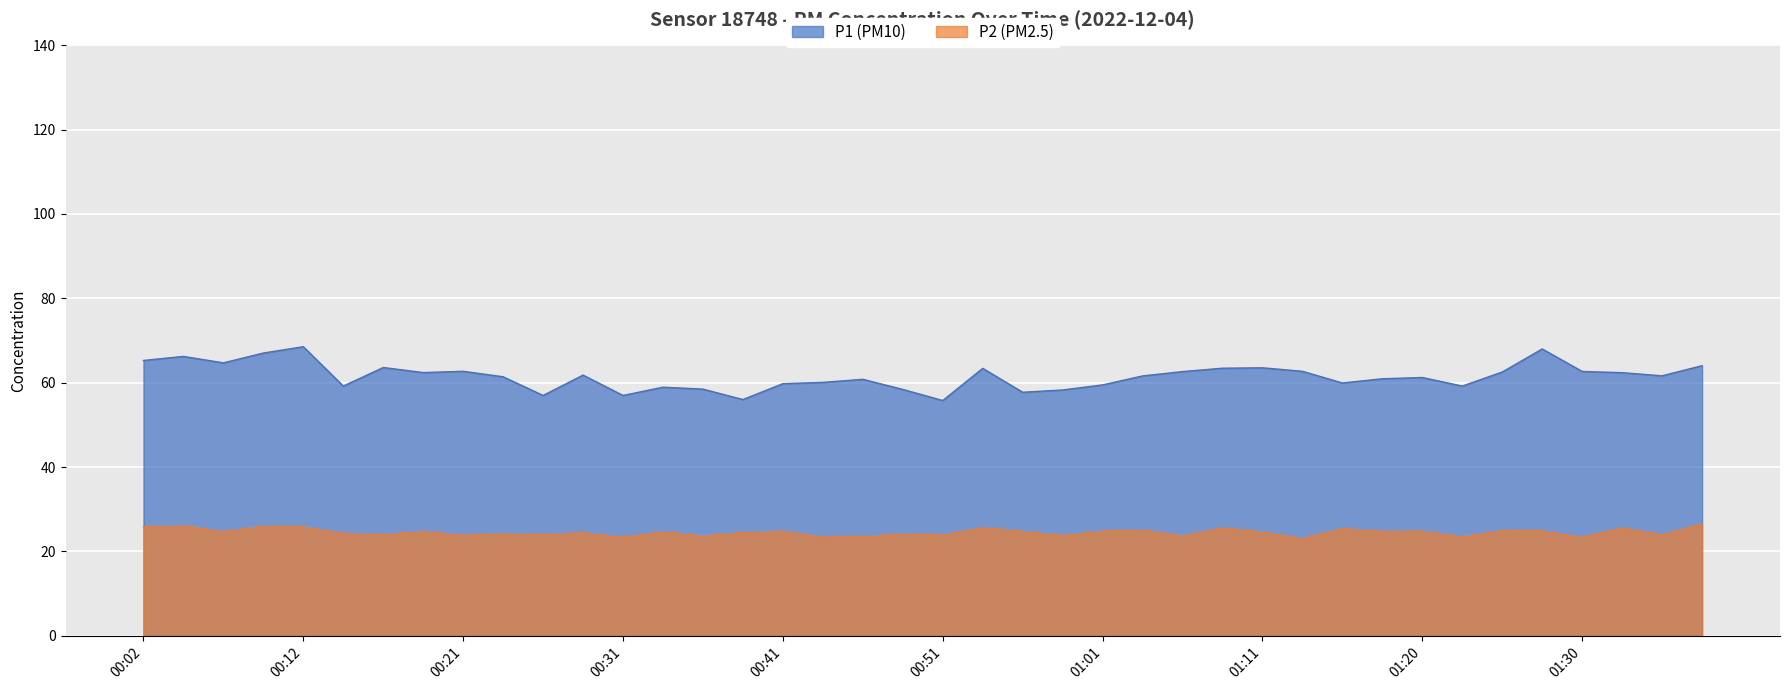

What is the difference between the maximum and minimum values in the P2 series?

3.5